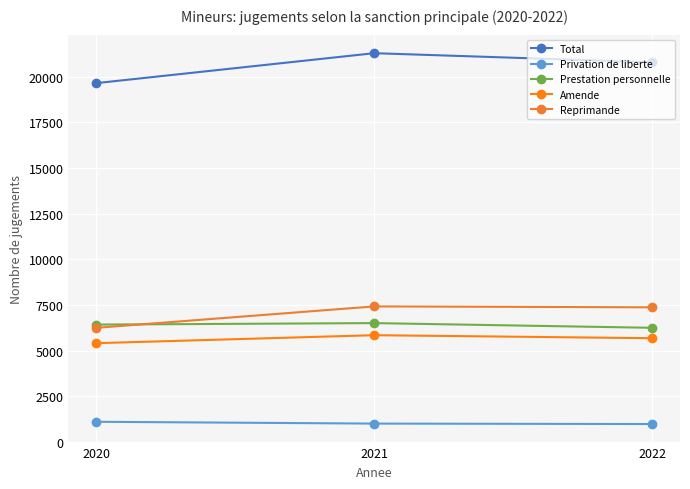

Where is Reprimande nearest to the value 6842?

2022